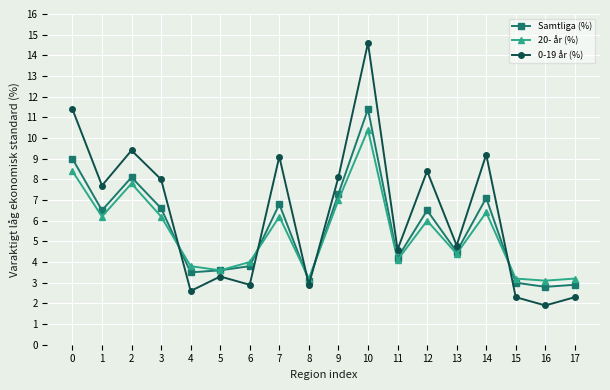

At which category does Samtliga (%) reach its first local valley?

1